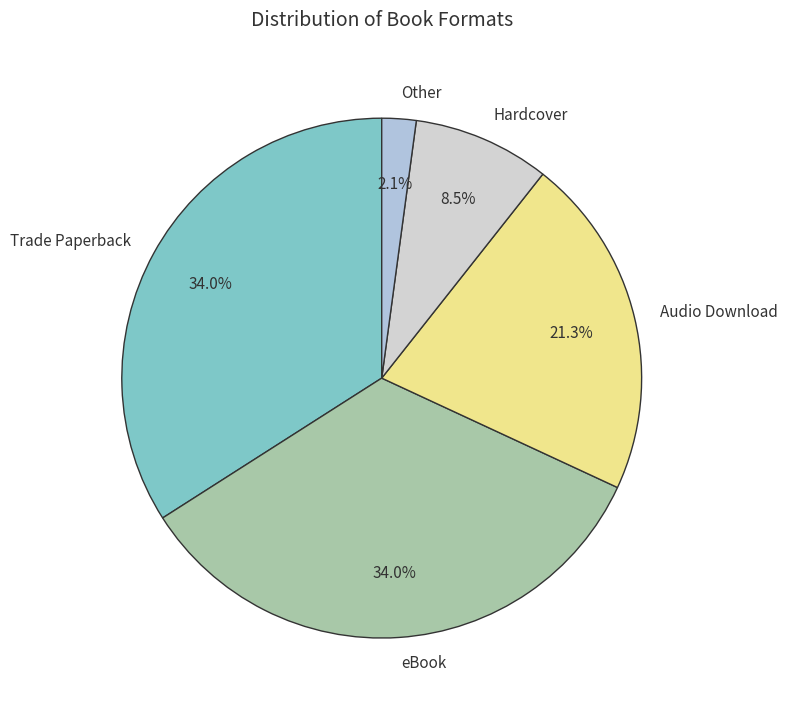

The Trade Paperback slice represents 21% of the pie. True or false?

False